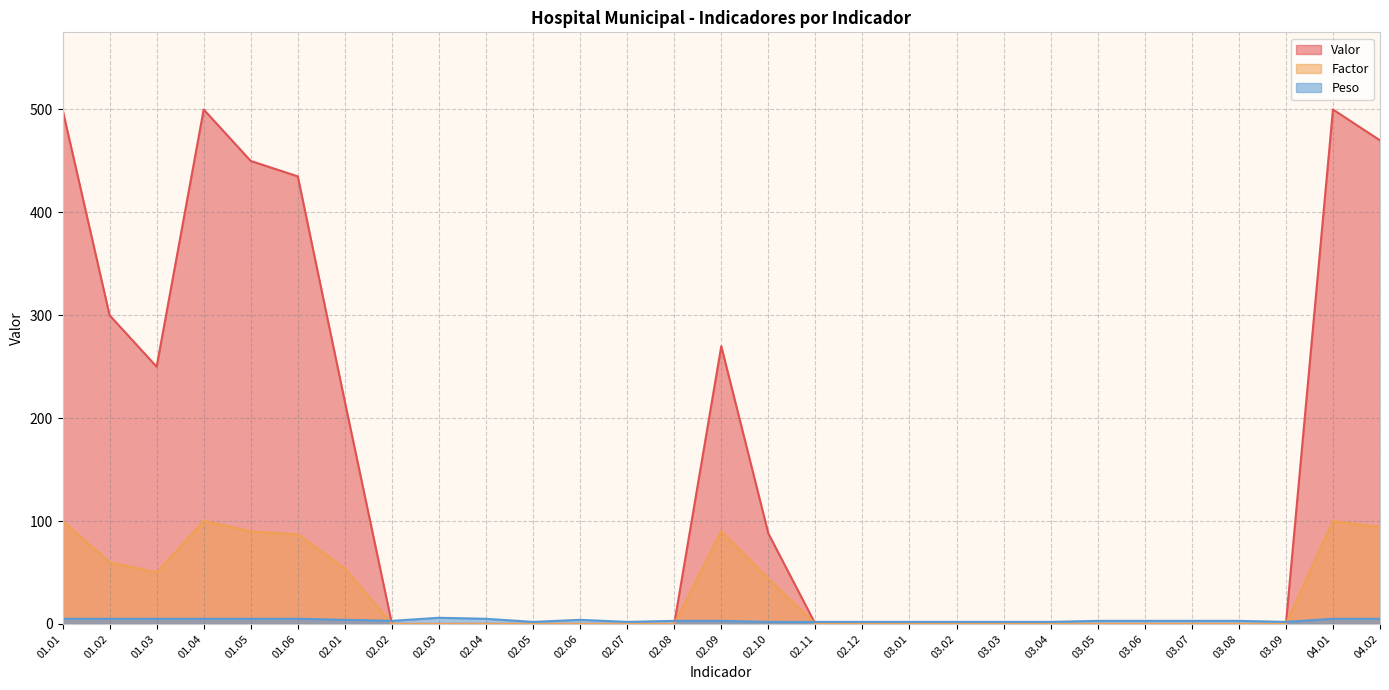

What are all the series names shown in the legend?

Valor, Factor, Peso